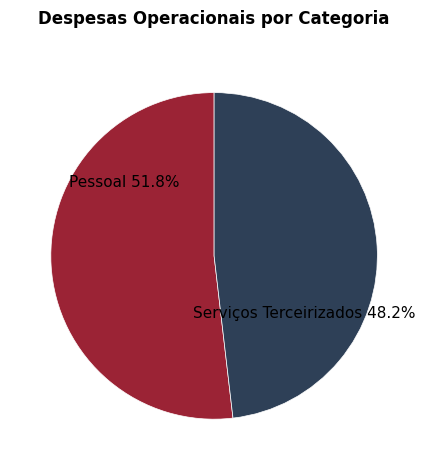

What is the ratio of the value at Pessoal to the value at Serviços Terceirizados?

1.1